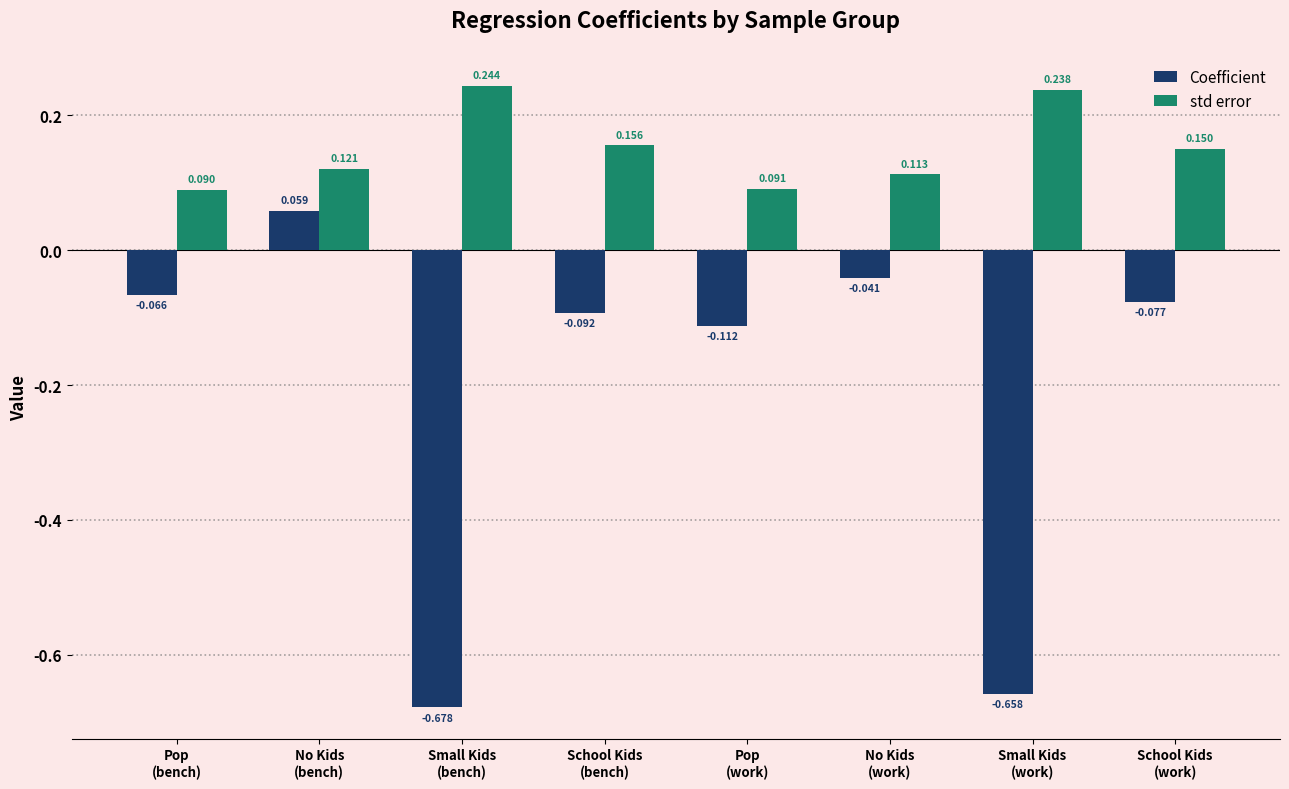

Which series has the largest total across all categories?

std error